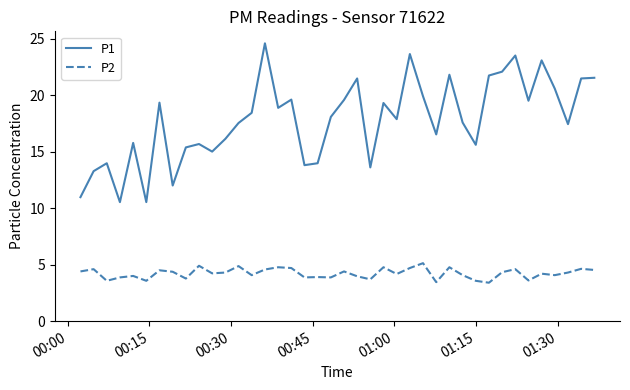

List the series in order of their peak value, highest first.

P1, P2